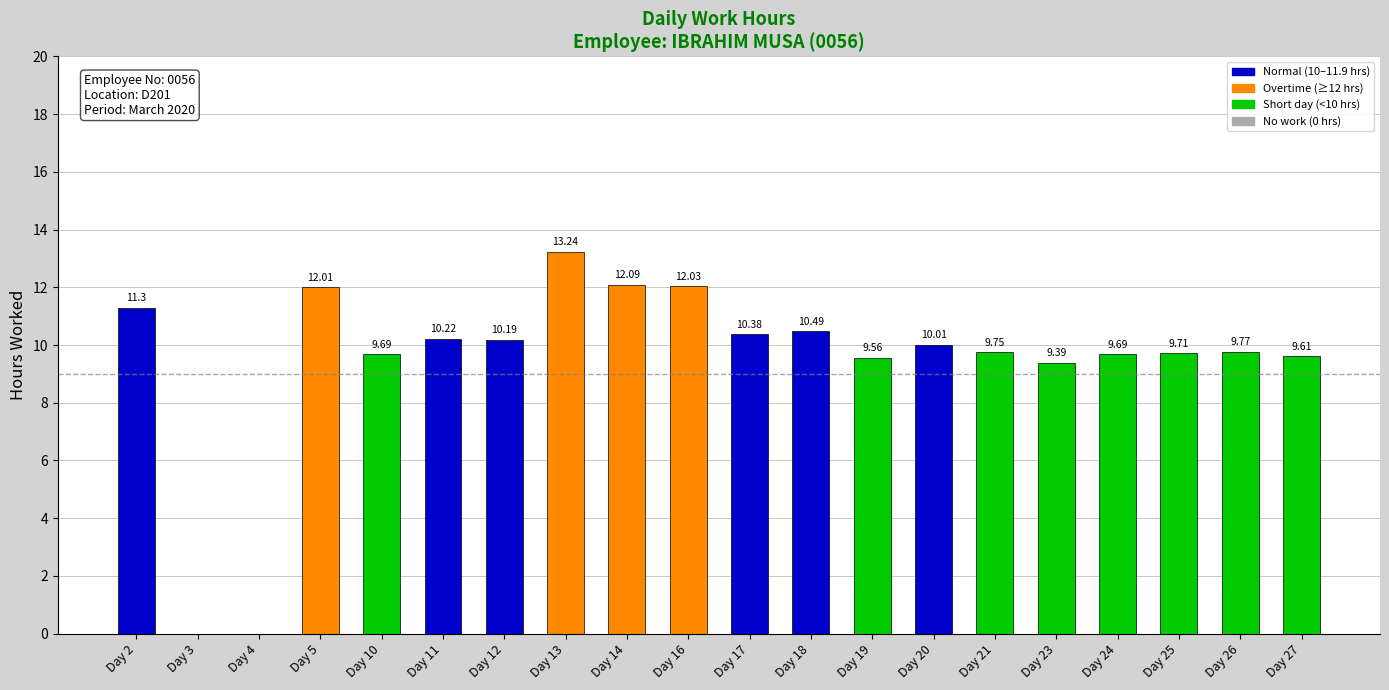

Which has a higher value, Day 11 or Day 10?

Day 11